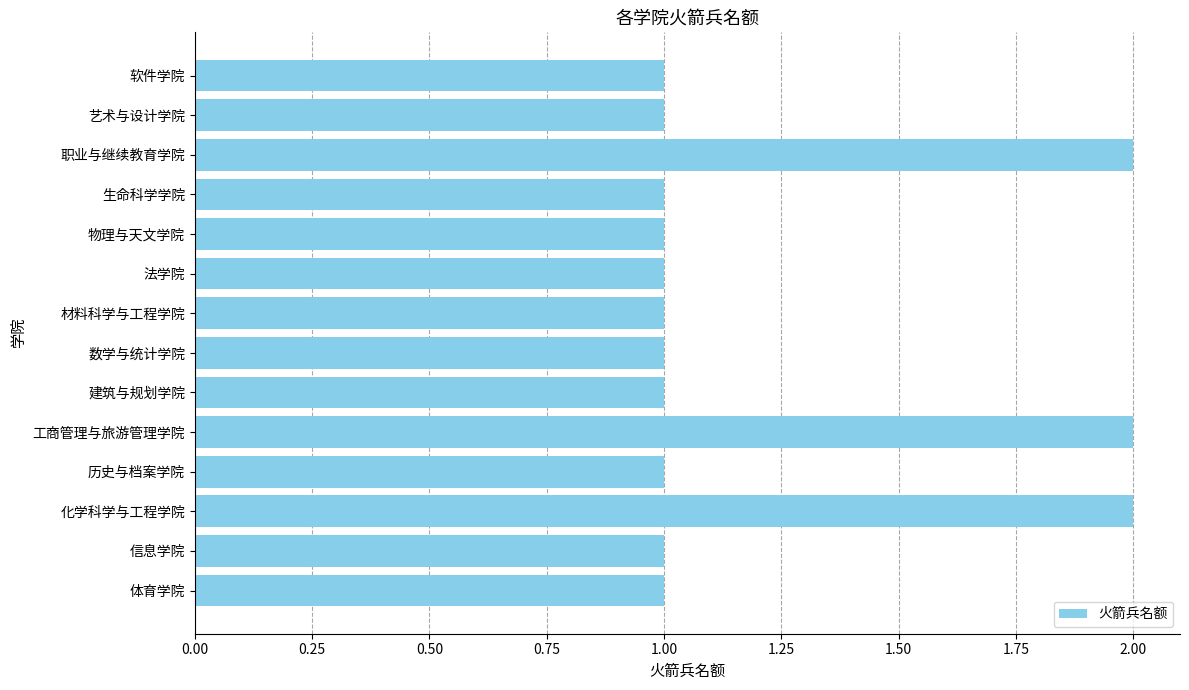

The chart shows a value of 1 at 软件学院. True or false?

True